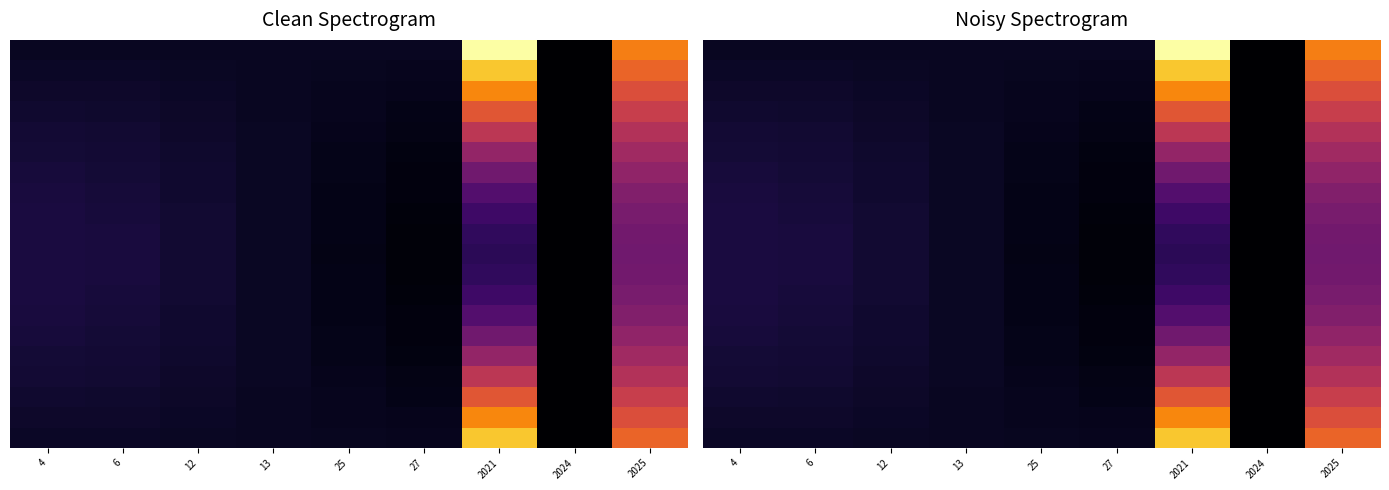

Between 13 and 12, which is larger?

13